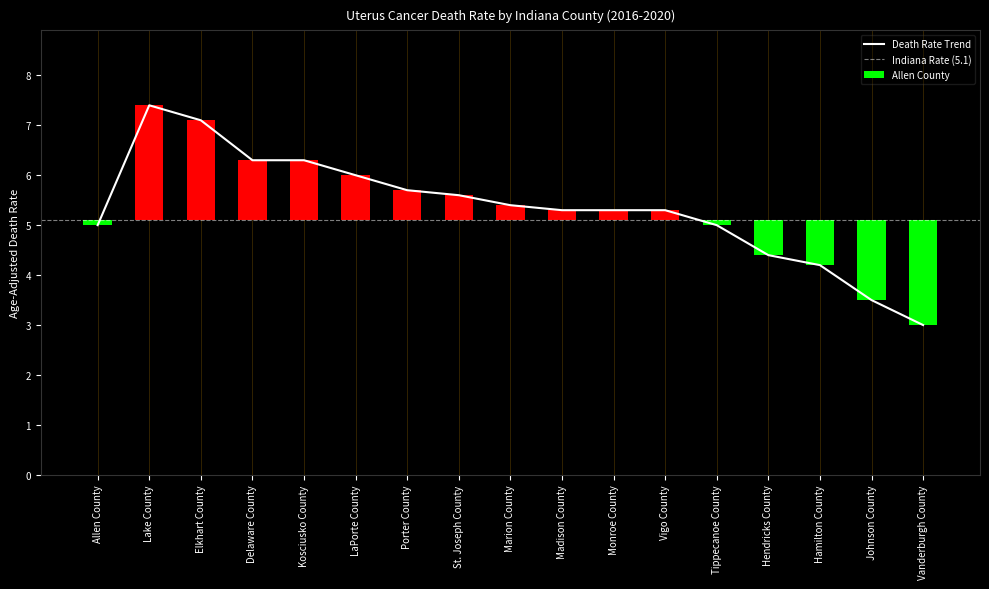

List the labels in order of value, largest first.

Lake County, Elkhart County, Delaware County, Kosciusko County, LaPorte County, Porter County, St. Joseph County, Marion County, Madison County, Monroe County, Vigo County, Allen County, Tippecanoe County, Hendricks County, Hamilton County, Johnson County, Vanderburgh County